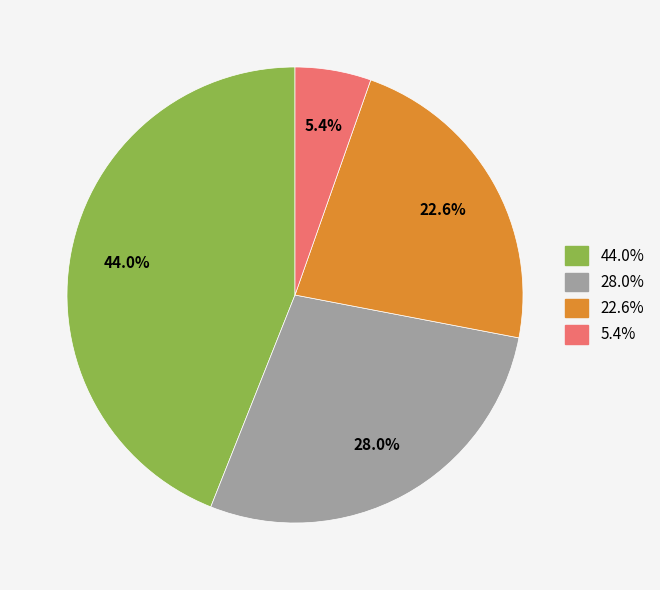

Is there any slice that represents more than half of the pie?

No